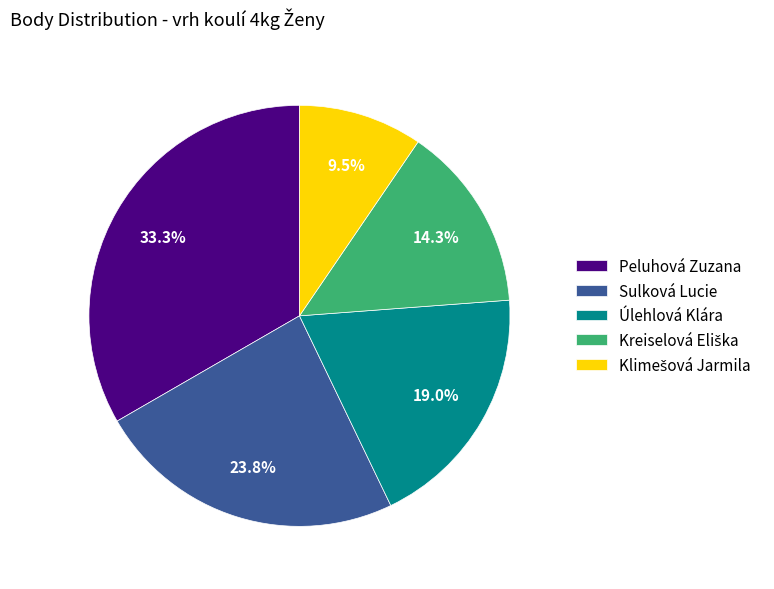

Does Sulková Lucie represent more than half of the total?

No